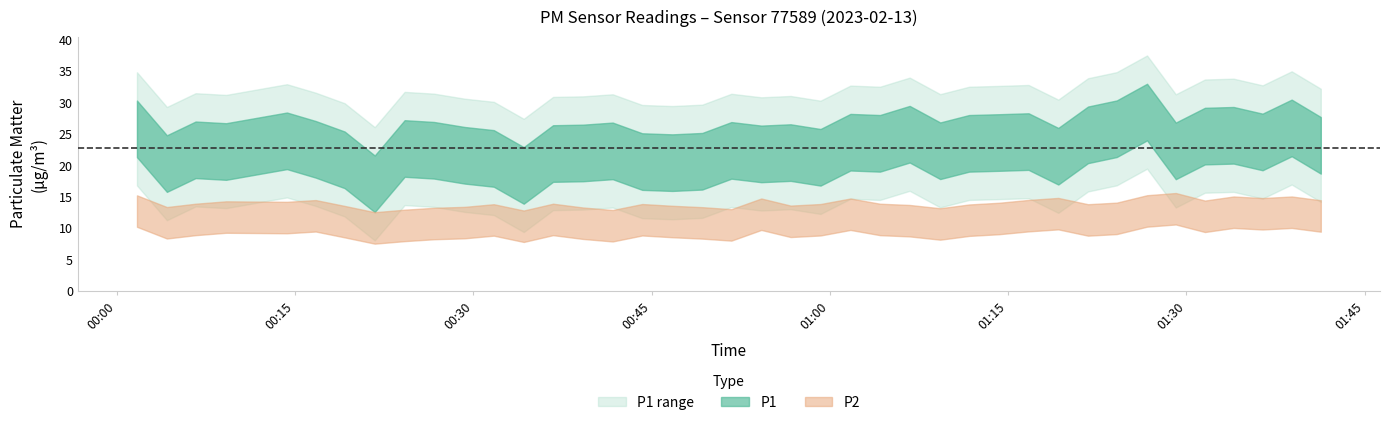

Rank the series by their average value, from lowest to highest.

P2, P1